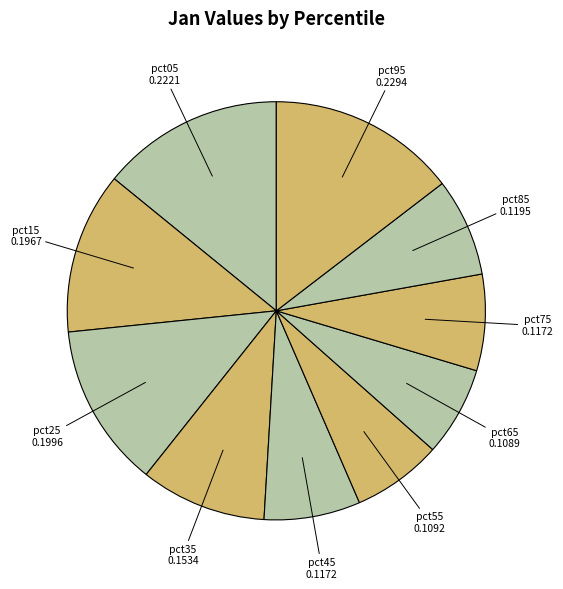

Do pct45 and pct75 together represent more than half of the pie?

No